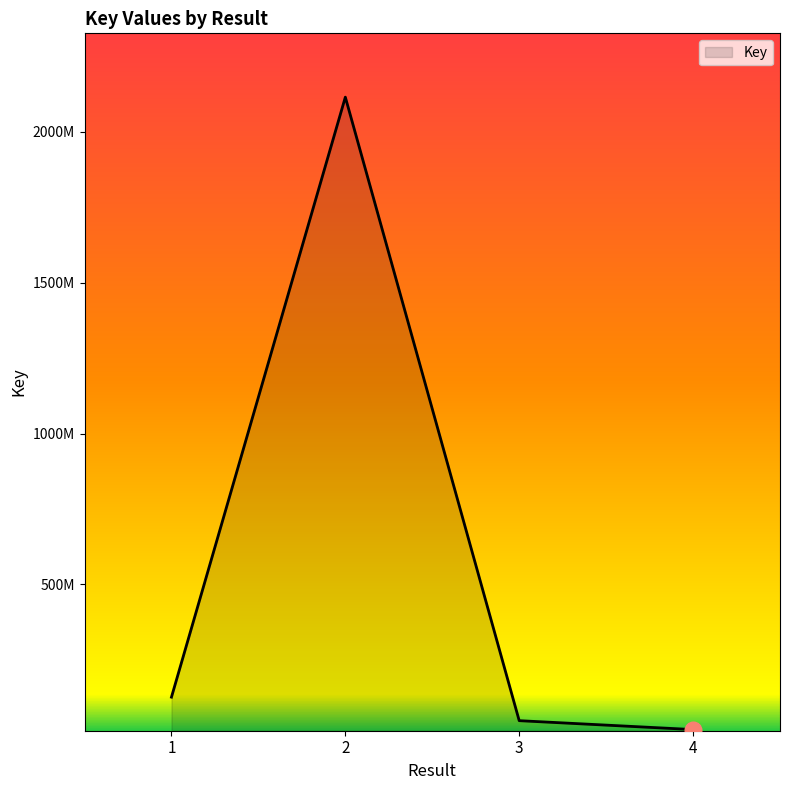

Reading left to right, extract all data points from this chart.

1=126565945	2=2115178444	3=48581716	4=19097502